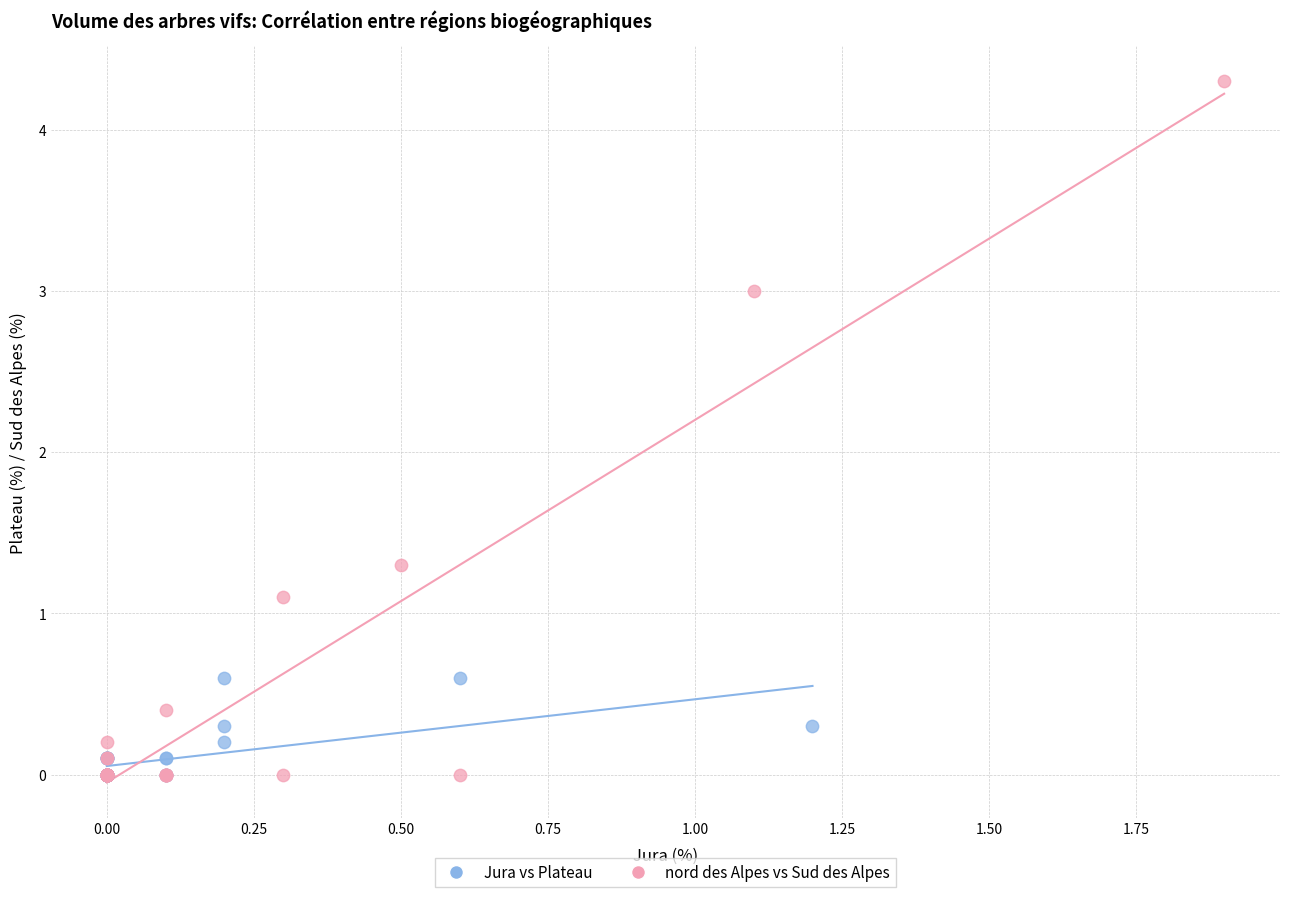

Which series has the widest spread of Y values?

nord des Alpes vs Sud des Alpes